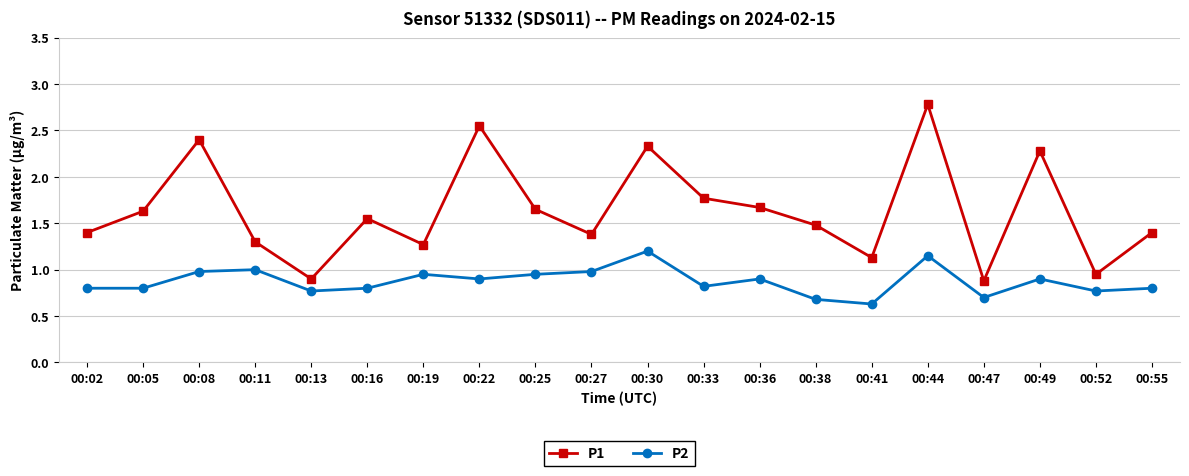

Is this an area chart (filled region under the line)?

No